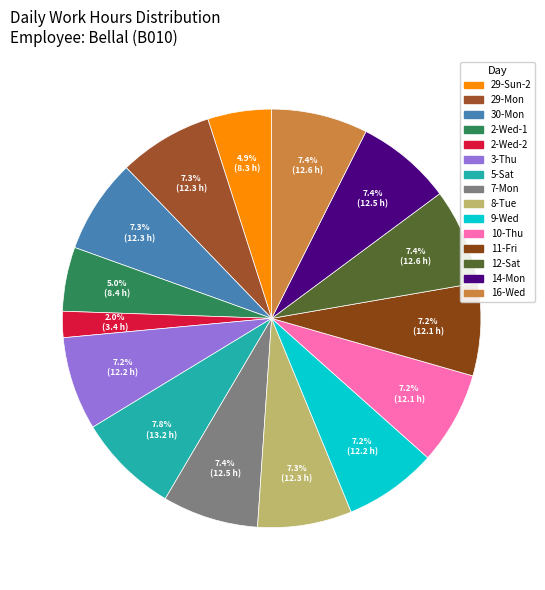

The 9-Wed slice represents 7% of the pie. True or false?

True